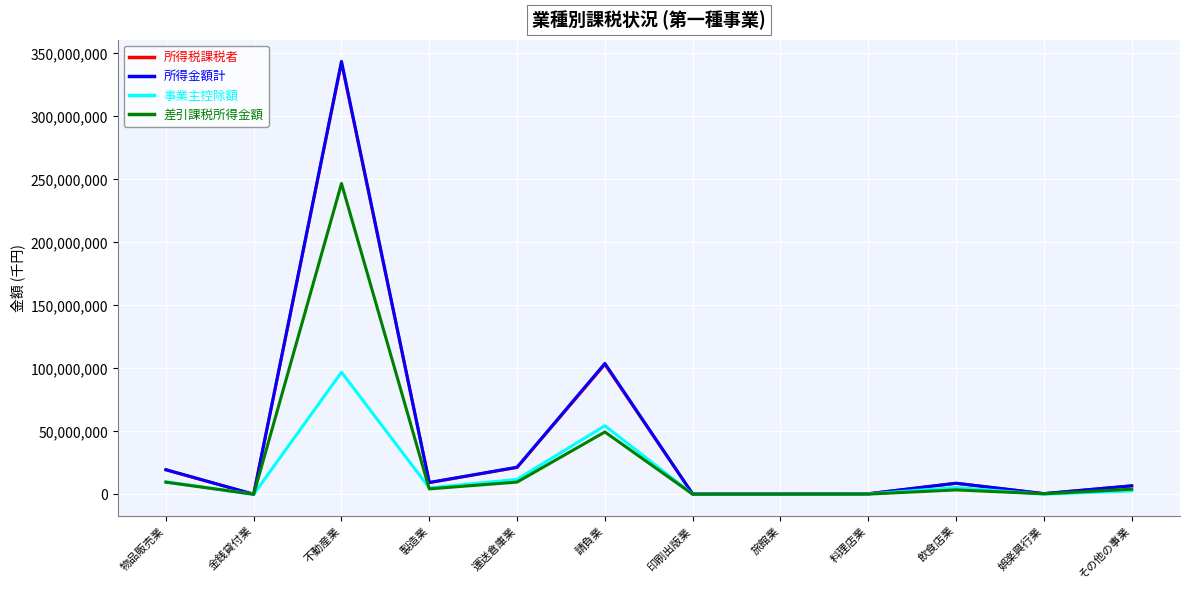

Which series changed the most between 不動産業 and 旅館業?

所得金額計